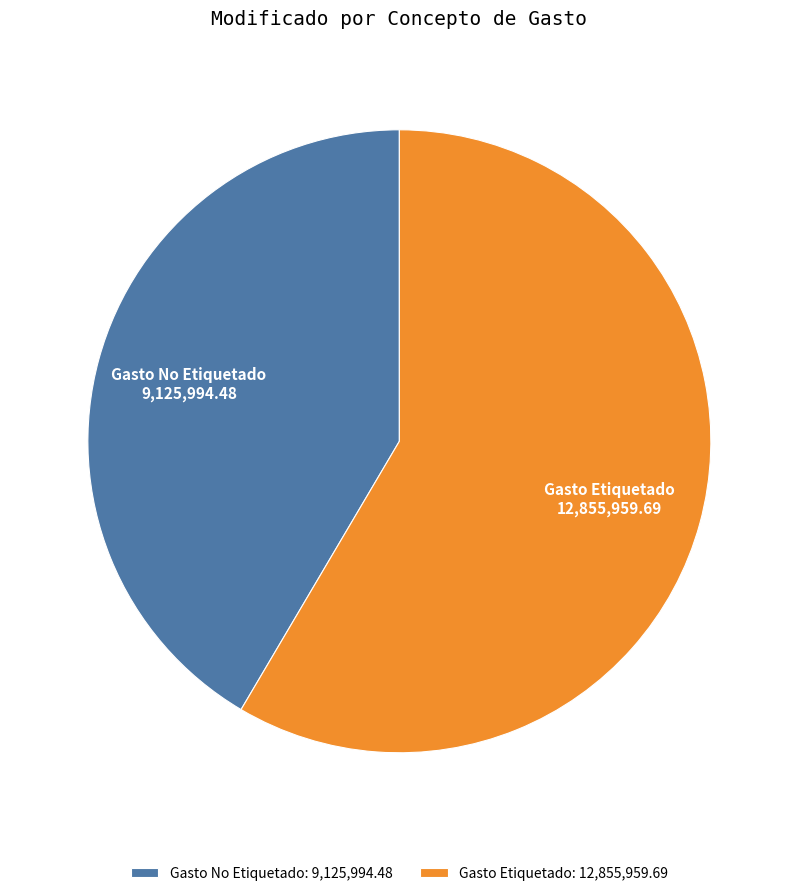

Does Gasto Etiquetado account for over 50% of the chart?

Yes